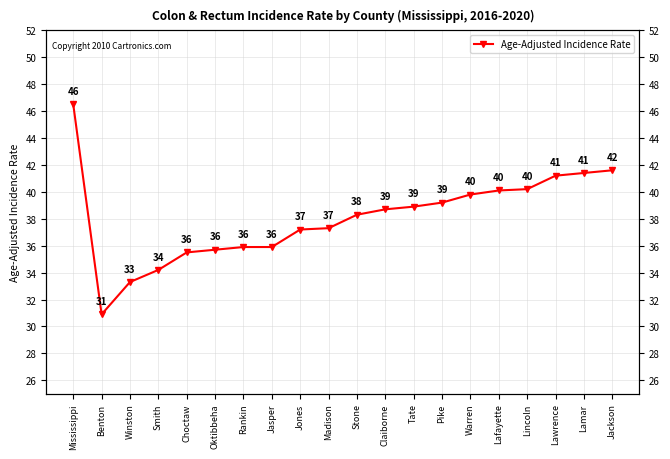

What is the average value?

38.1